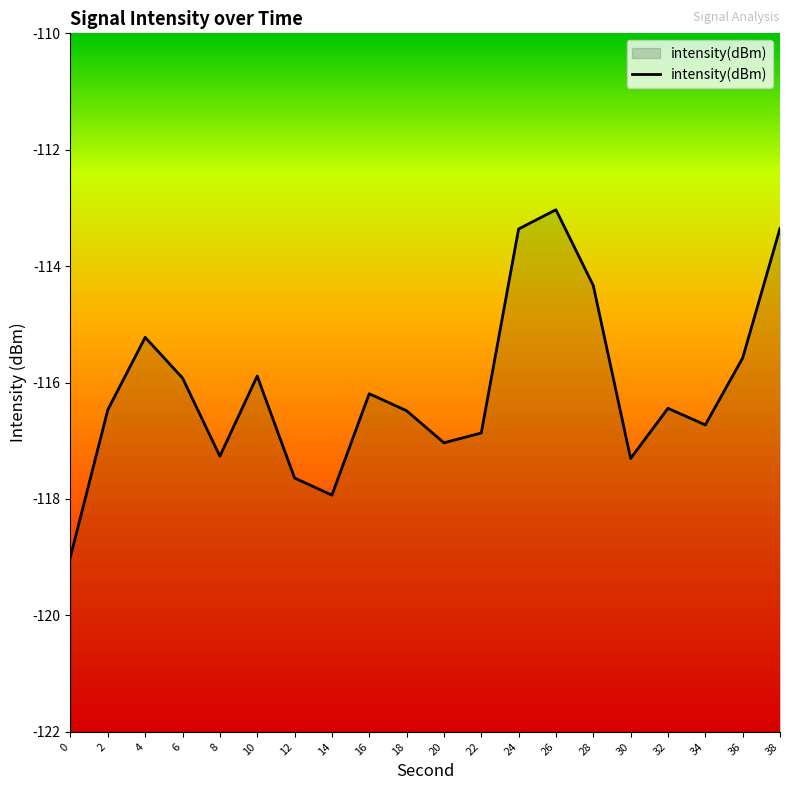

Reading right to left, extract all data points from this chart.

38=-113.4	36=-115.6	34=-116.7	32=-116.4	30=-117.3	28=-114.3	26=-113.0	24=-113.4	22=-116.9	20=-117.0	18=-116.5	16=-116.2	14=-117.9	12=-117.6	10=-115.9	8=-117.3	6=-115.9	4=-115.2	2=-116.5	0=-119.0